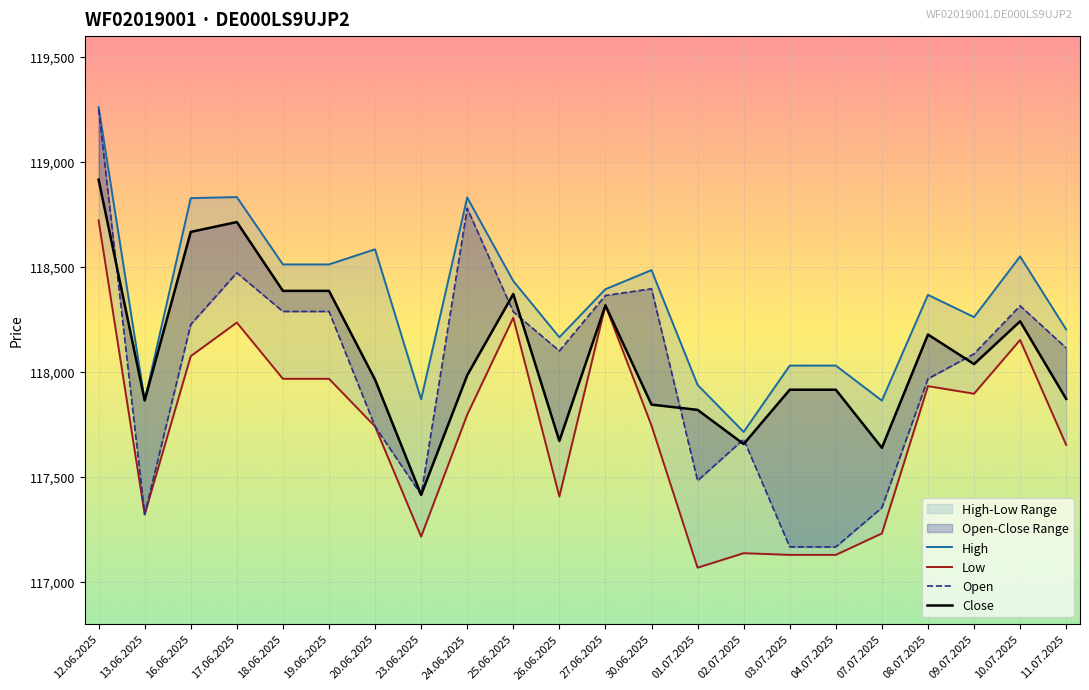

What is the label of the 5th point from the right?

07.07.2025